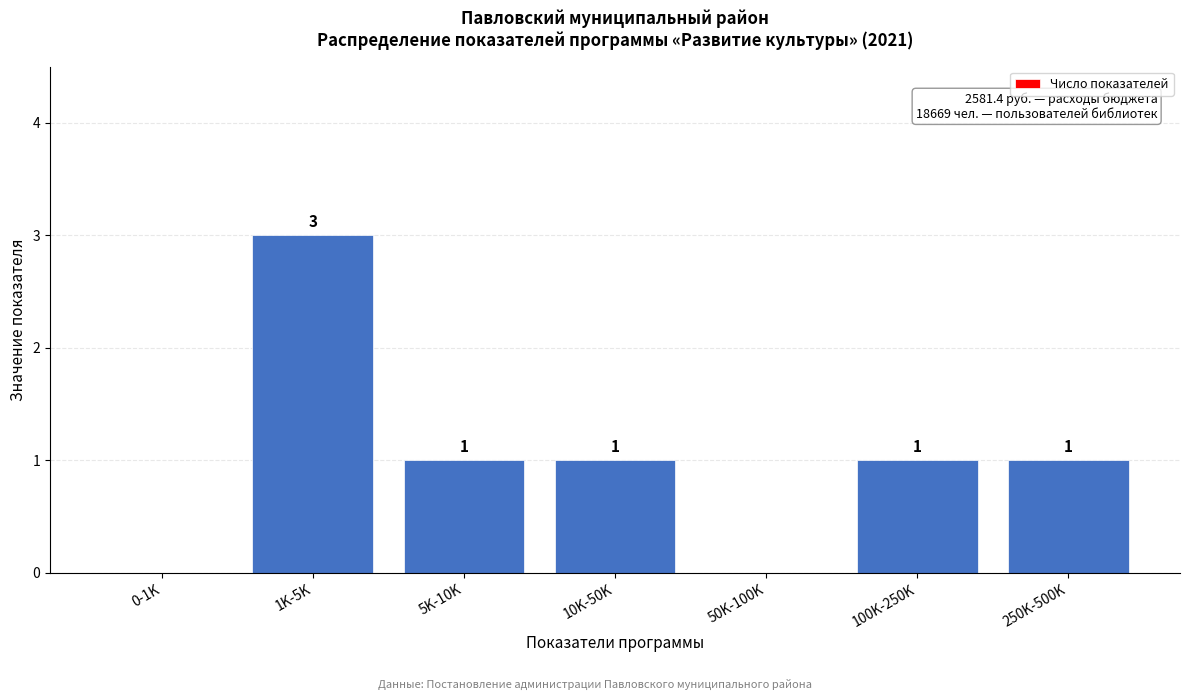

Reading right to left, transcribe all the data shown in this chart.

250K-500K=1	100K-250K=1	50K-100K=0	10K-50K=1	5K-10K=1	1K-5K=3	0-1K=0